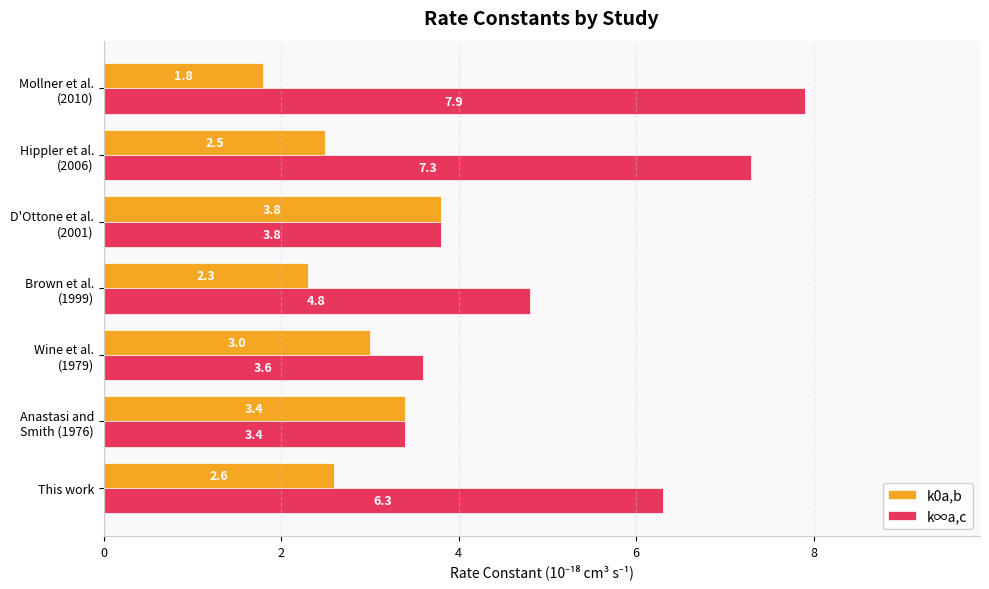

What is the difference between the maximum and minimum values in the k∞a,c series?

4.5